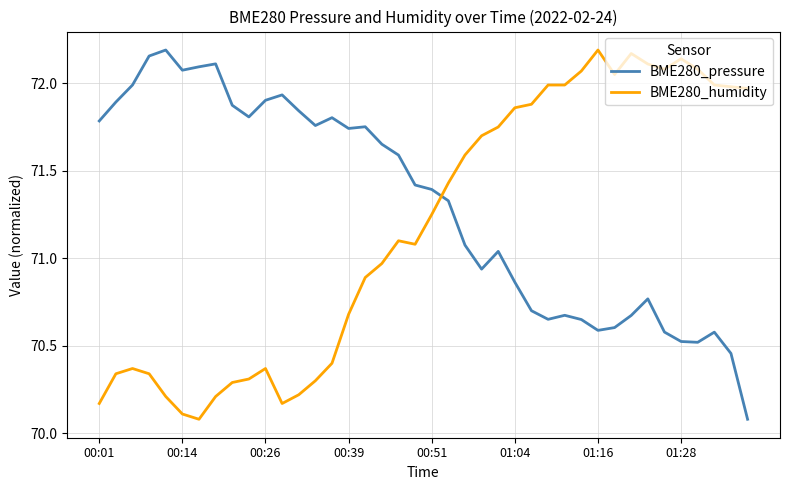

What is the lowest value of the BME280_humidity series?

70.1